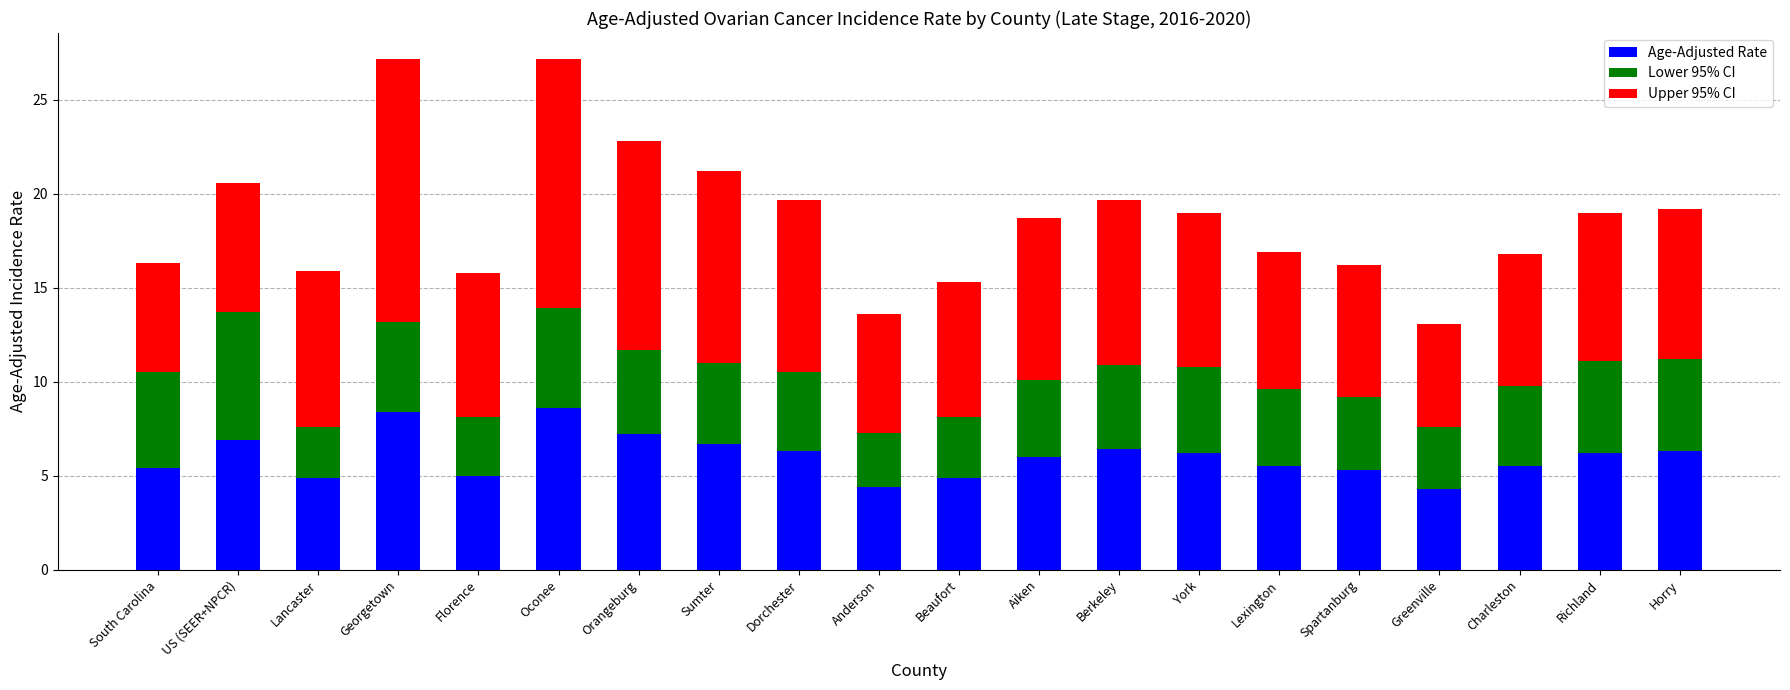

What is the average value of the Age-Adjusted Rate series?

6.0